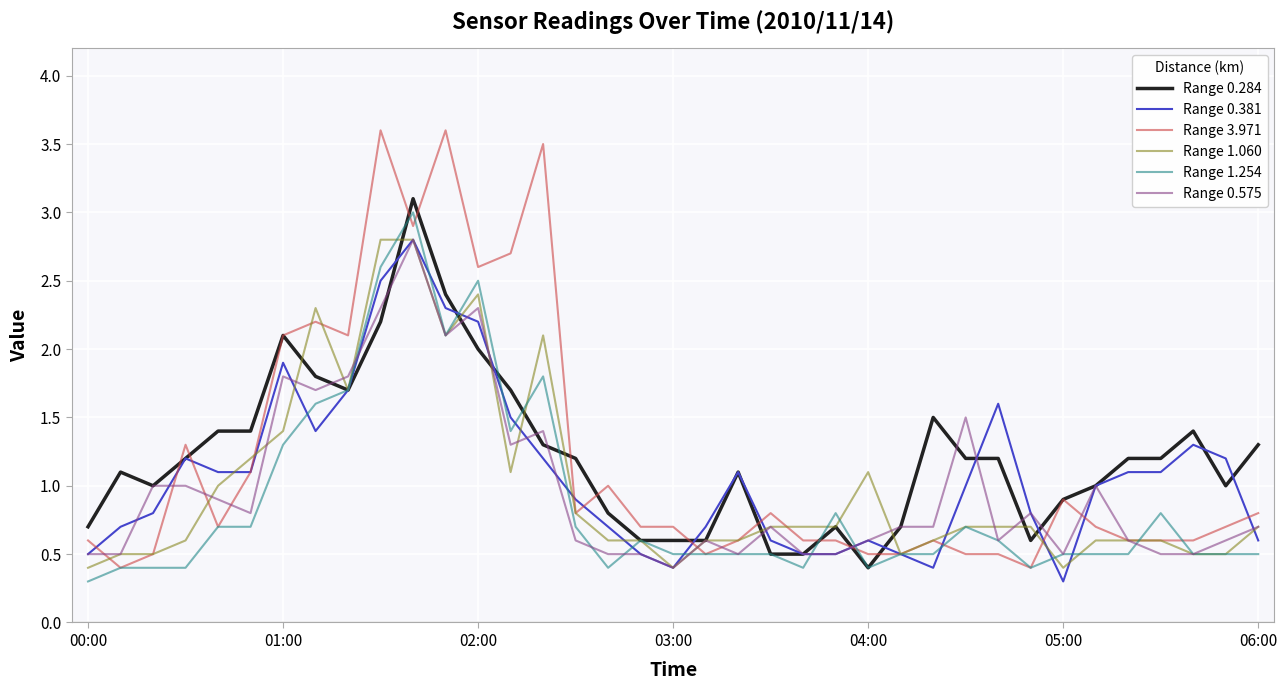

What is the lowest value of the Range 1.060 series?

0.4